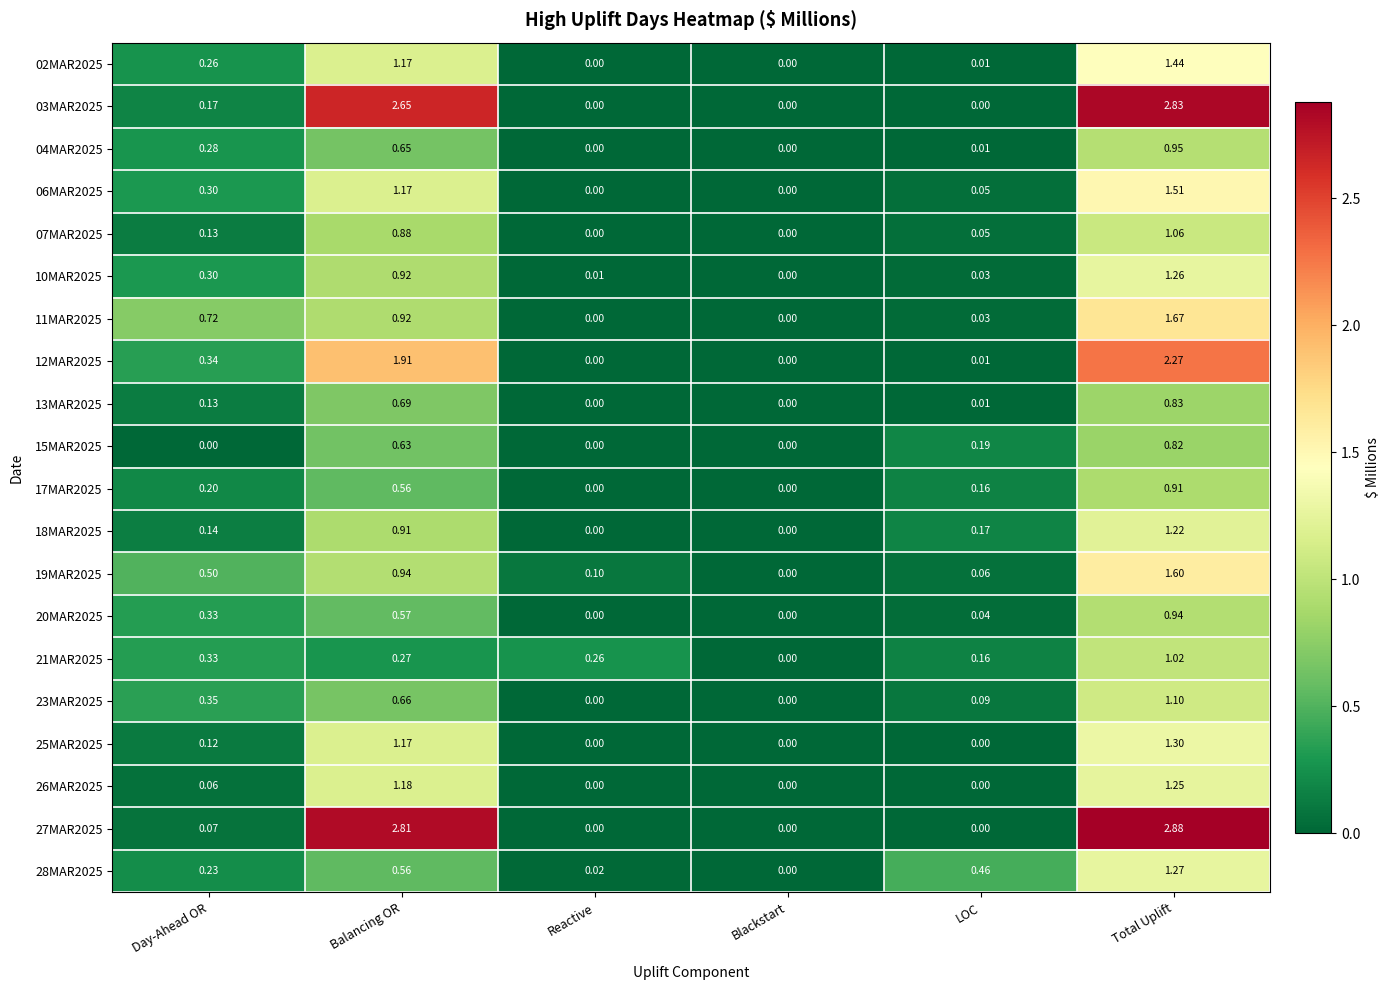

At which category is the sum across all series the highest?

Total Uplift